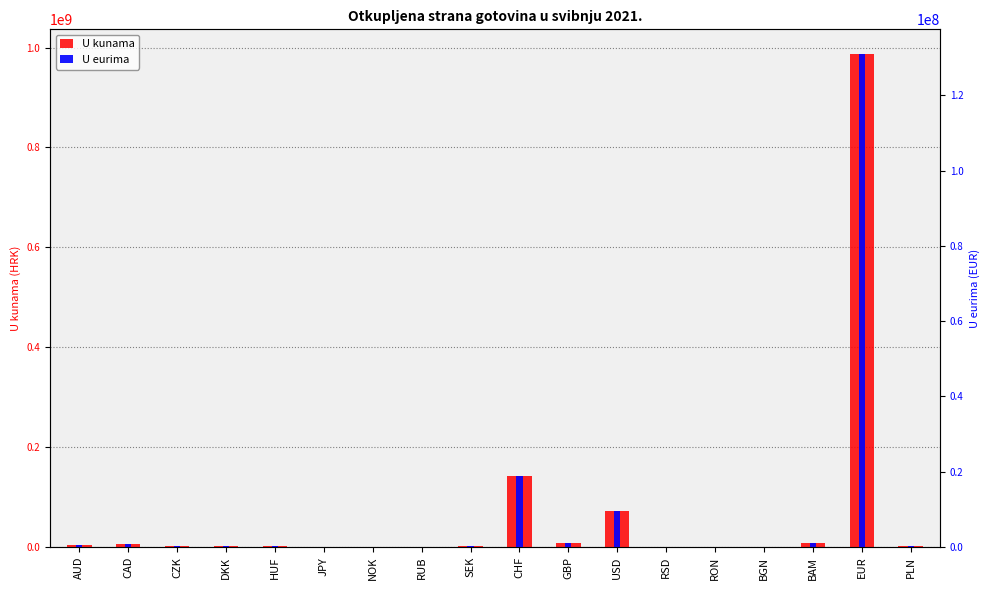

At which category does the chart reach its peak across all series?

EUR